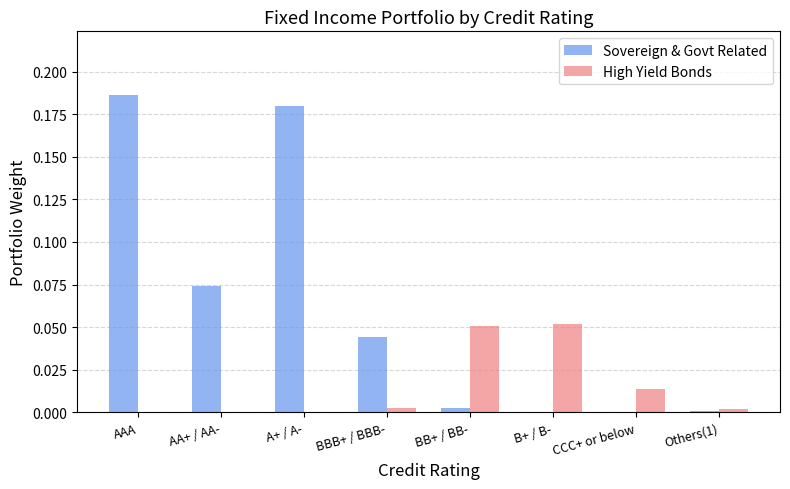

How many data points does each series have?

8